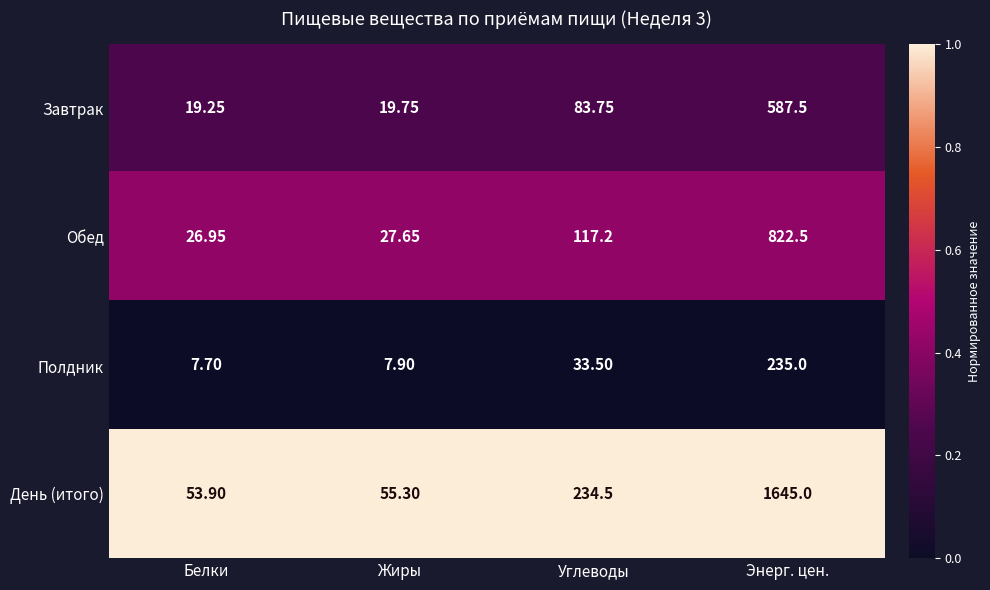

Which series changed the most between Белки and Энерг. цен.?

День (итого)